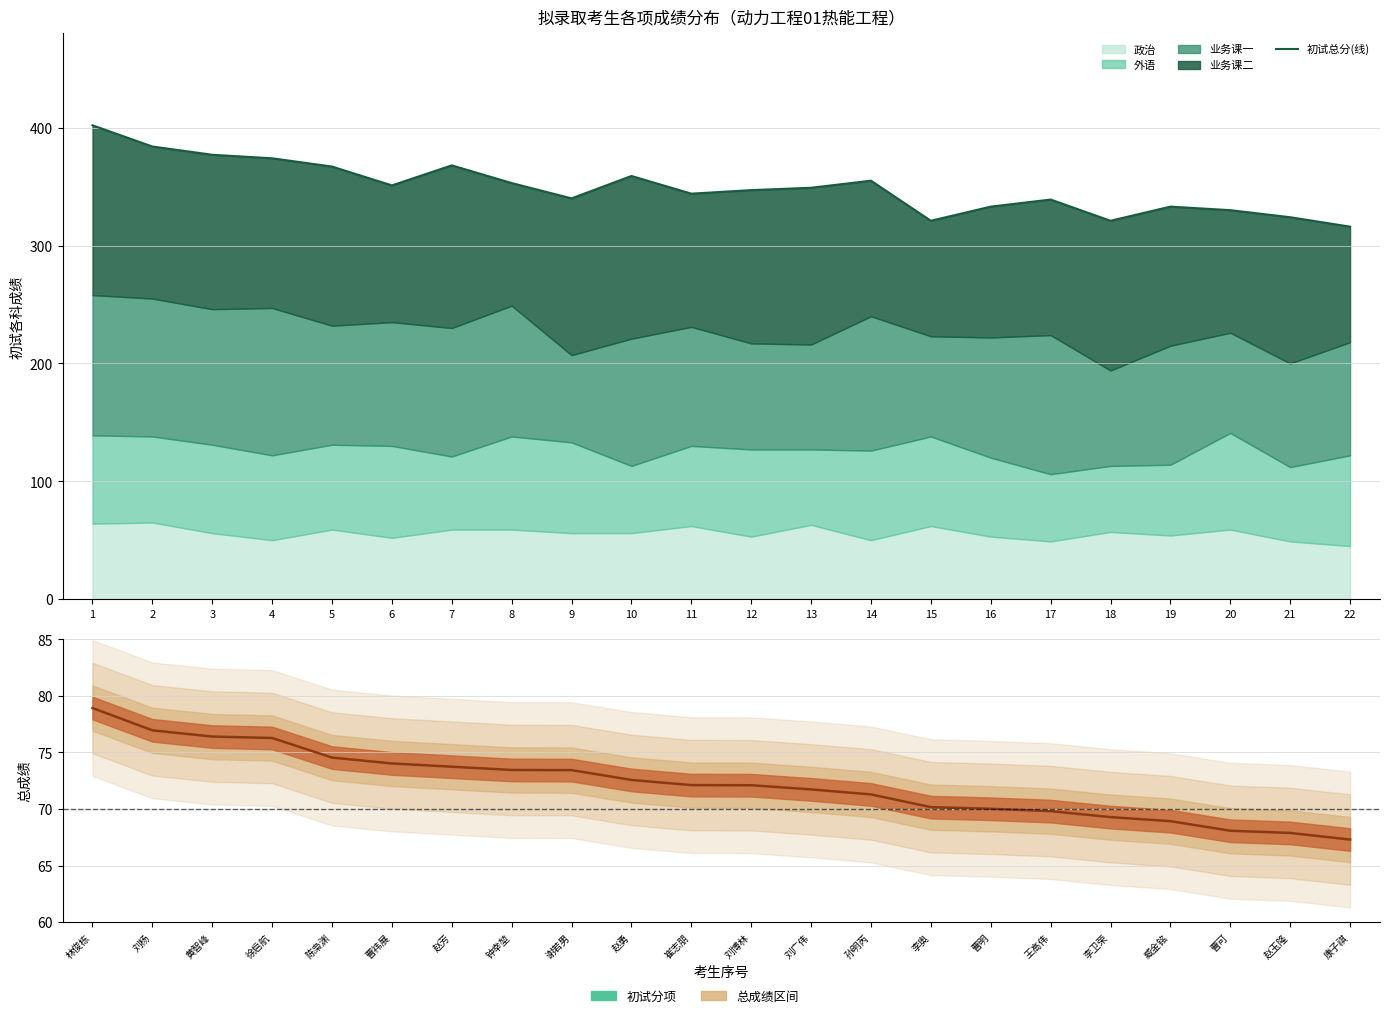

How many lines are shown in the chart?

2